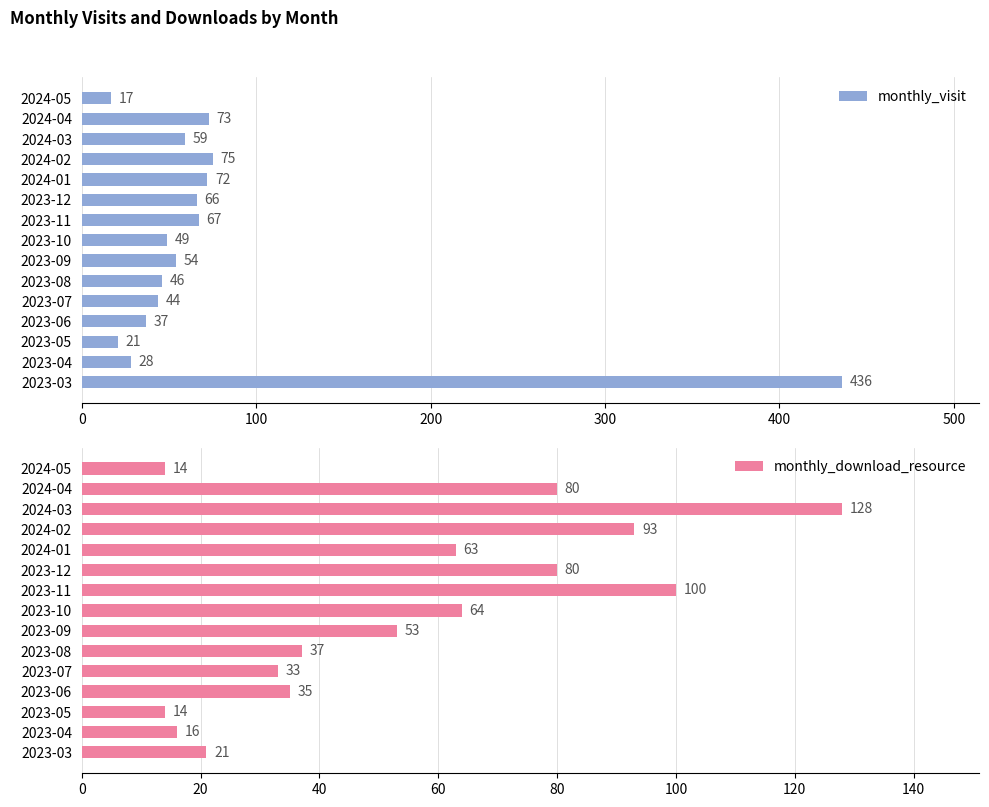

The monthly_visit series shows 66 at 2023-12. True or false?

True